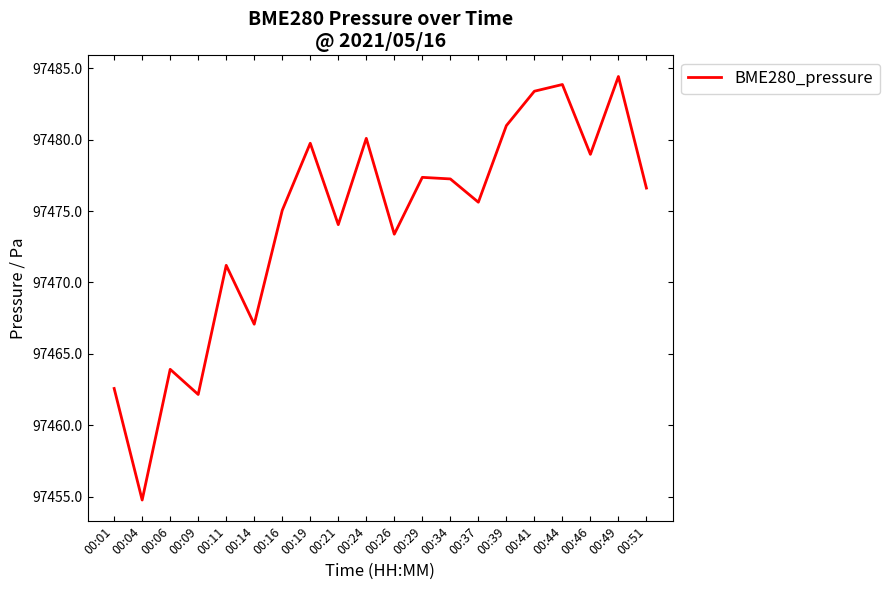

What is the difference between the values at 00:06 and 00:29?

13.4